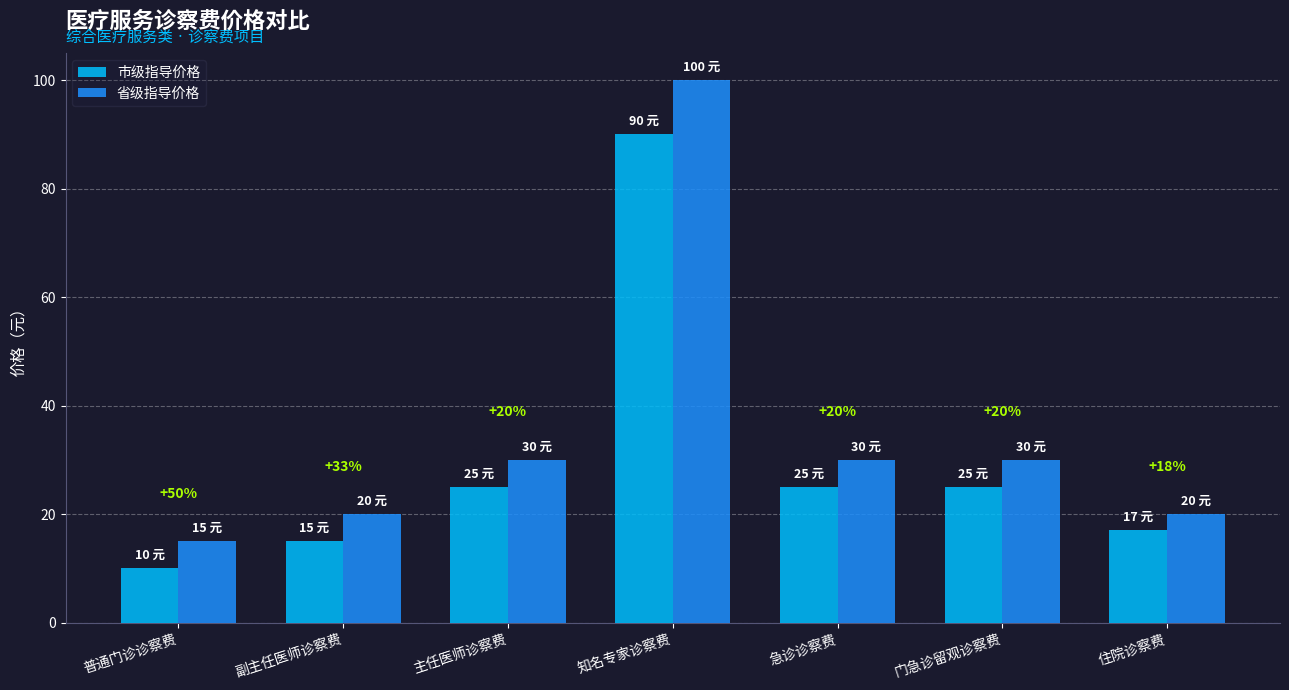

What are all the series names shown in the legend?

市级指导价格, 省级指导价格